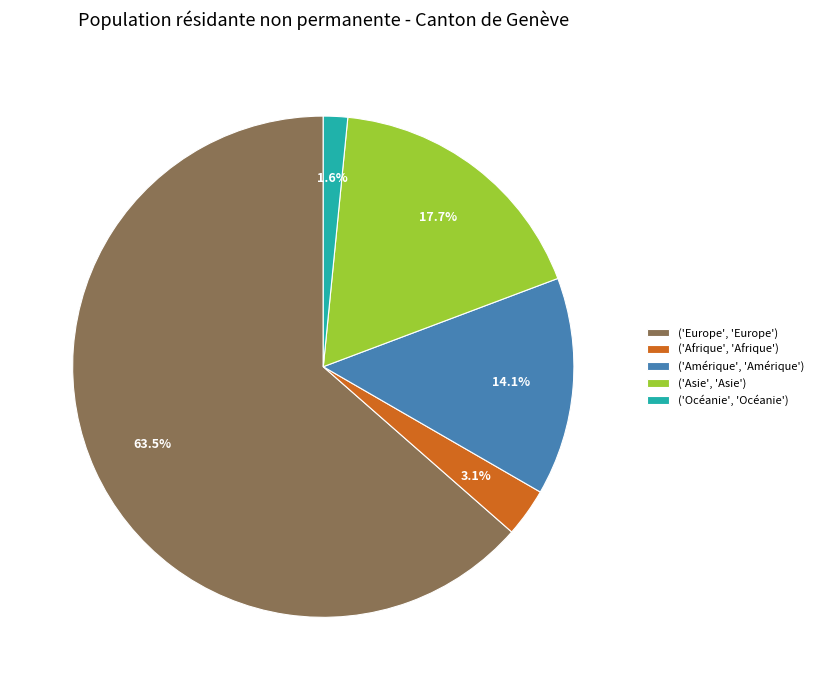

What percentage do ('Asie', 'Asie') and ('Amérique', 'Amérique') together represent?

31.8%